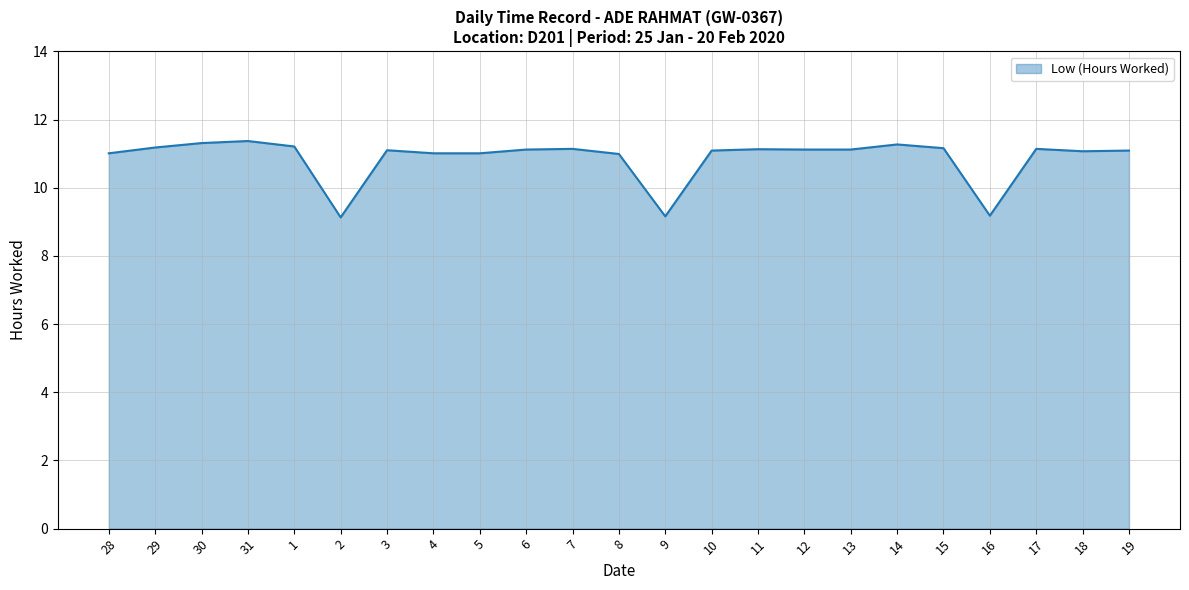

Between 5 and 14, which is larger?

14